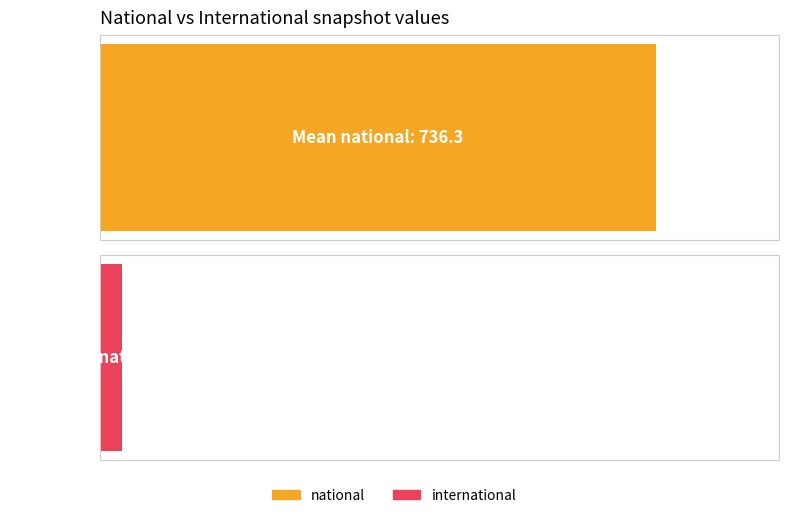

Count the international values in the range 29 to 30.

12